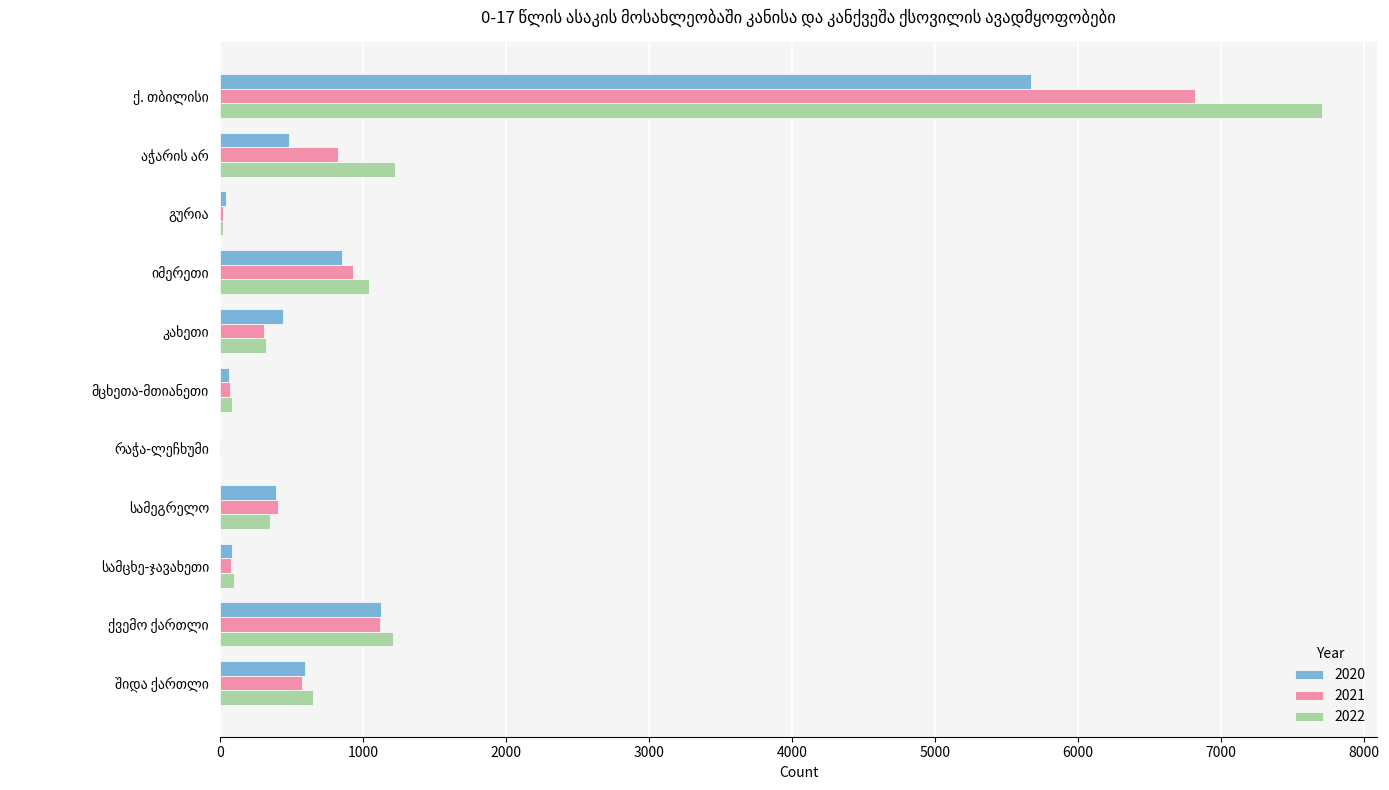

What is the sum of all 2020 values?

9744